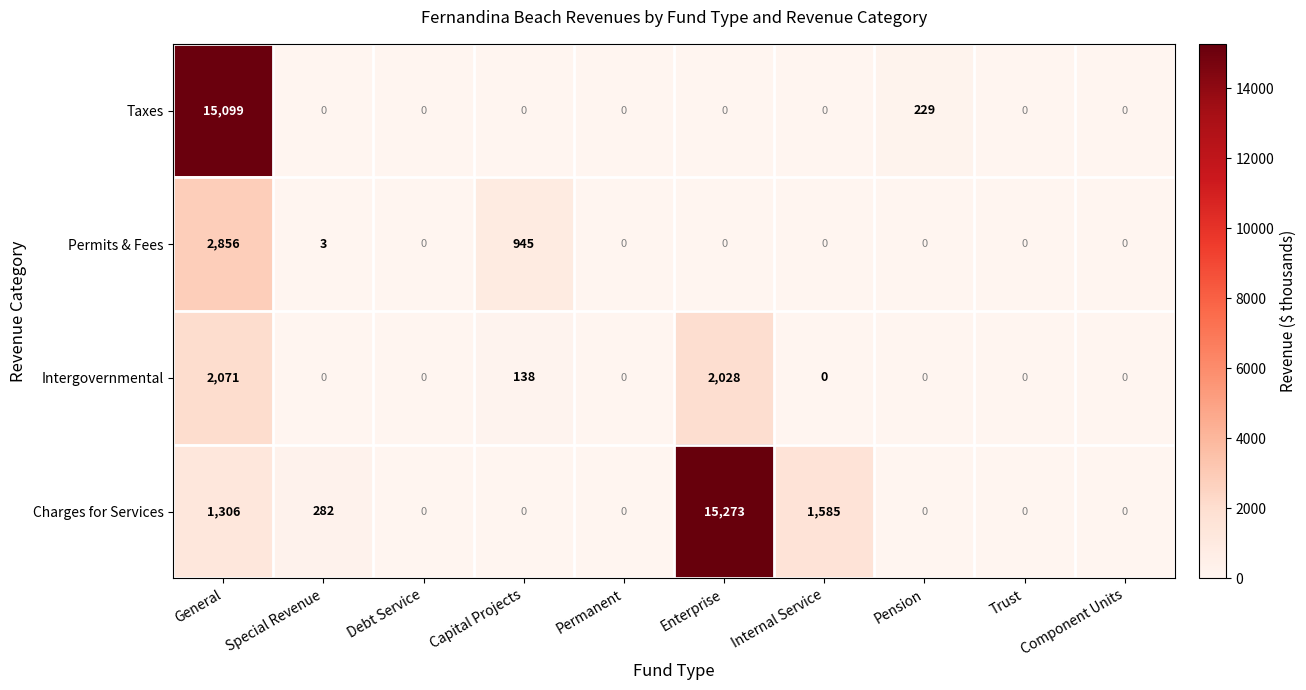

Where is Taxes nearest to the value 7549?

Pension